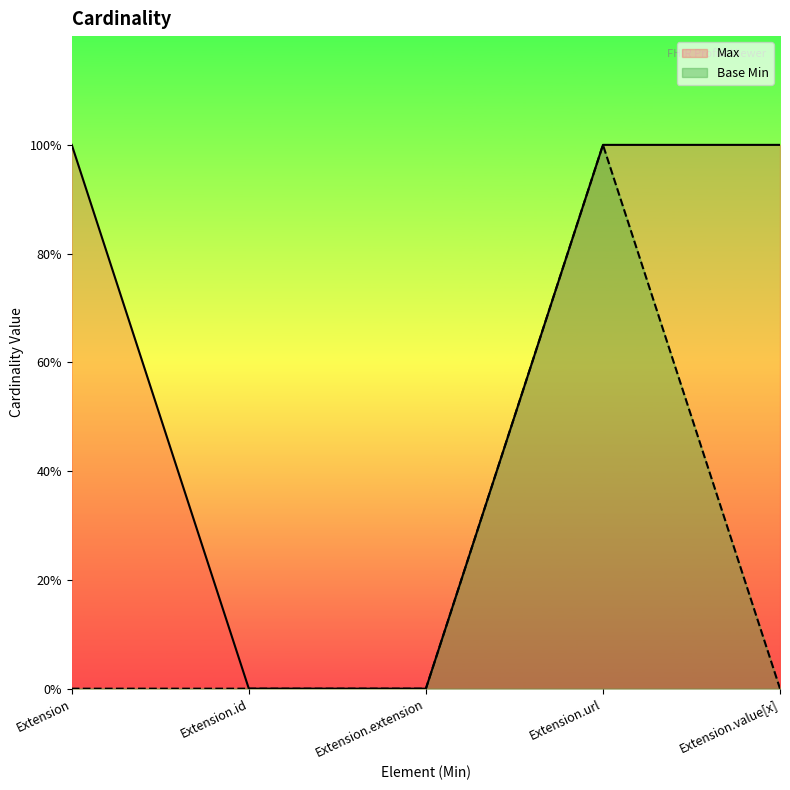

What is the difference between the Base Min values at Extension.value[x] and Extension.url?

1